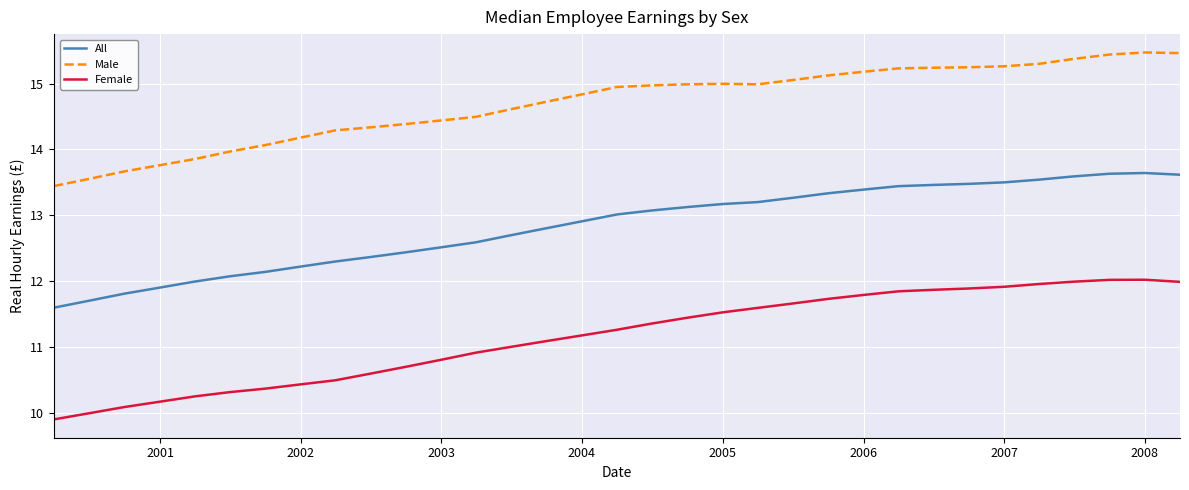

Which series has the widest spread of values?

Female